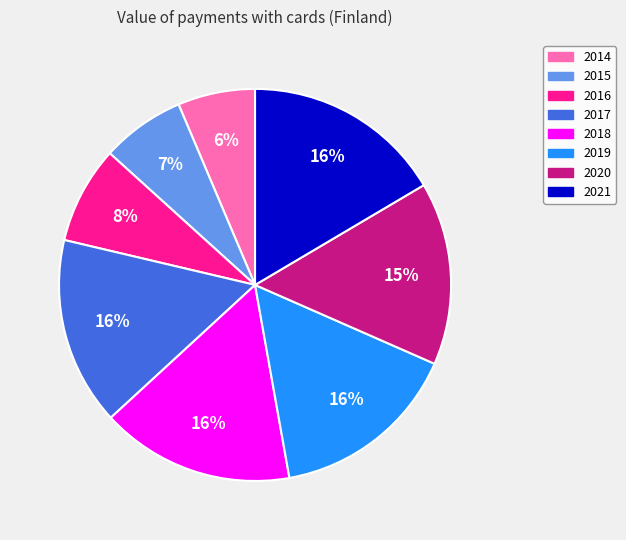

Is there a majority slice in this chart?

No